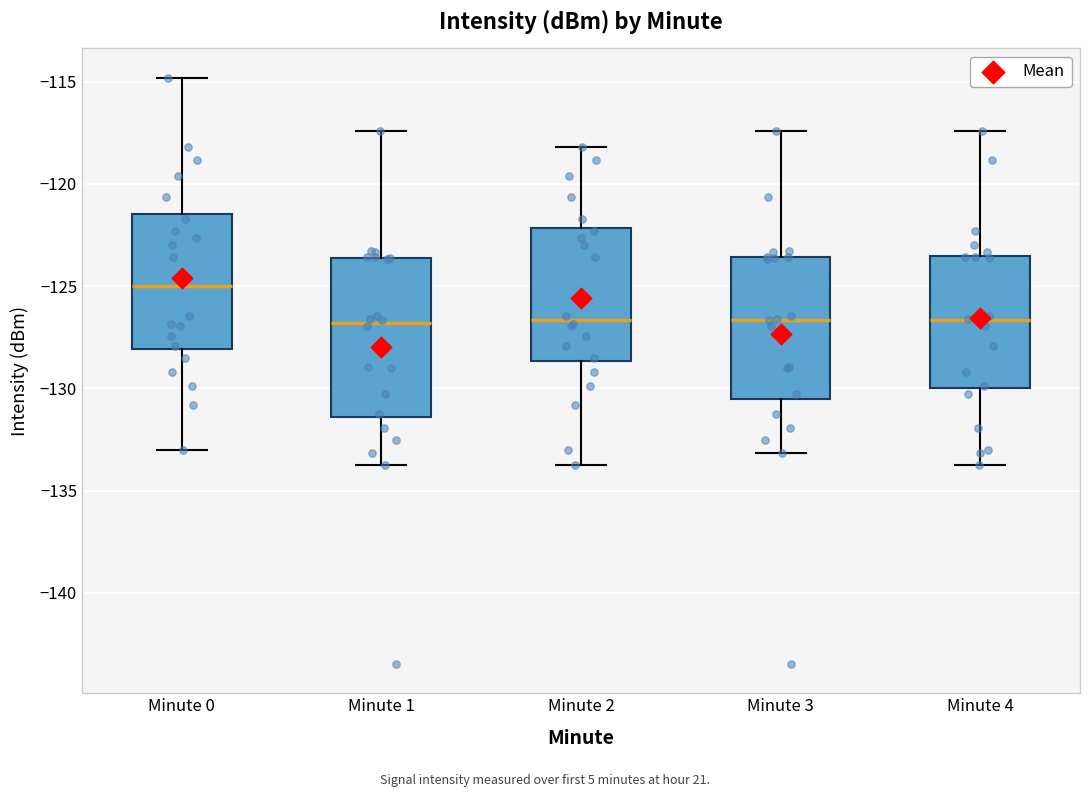

Reading left to right, transcribe this box plot: for each box, give where its median line is, the range the box spans, and where its two whiskers end, as read against the y-axis. The values are not printed on the chart, so give them approximately, as read against the axis.

Minute 0: median -125.0, box -128.0 to -121.5, whiskers -133.0 to -115.0
Minute 1: median -127.0, box -131.5 to -123.5, whiskers -133.5 to -117.5
Minute 2: median -126.5, box -128.5 to -122.0, whiskers -133.5 to -118.0
Minute 3: median -126.5, box -130.5 to -123.5, whiskers -133.0 to -117.5
Minute 4: median -126.5, box -130.0 to -123.5, whiskers -133.5 to -117.5